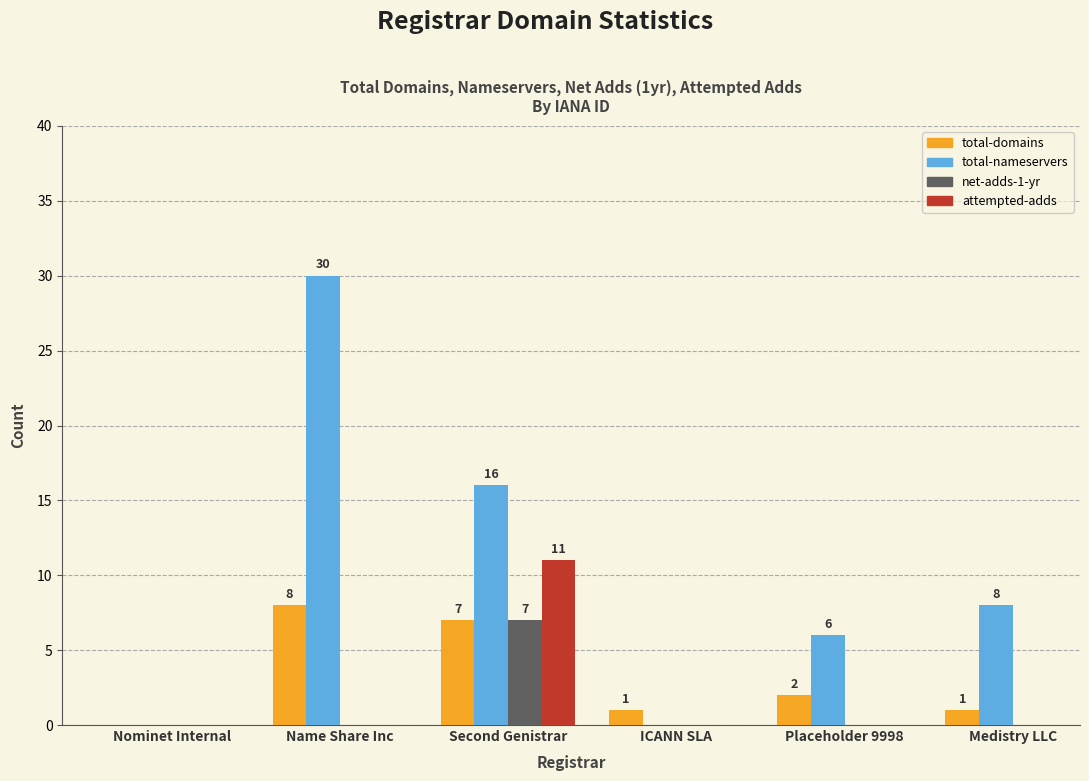

Which series changed the most between Nominet Internal and Second Genistrar?

total-nameservers